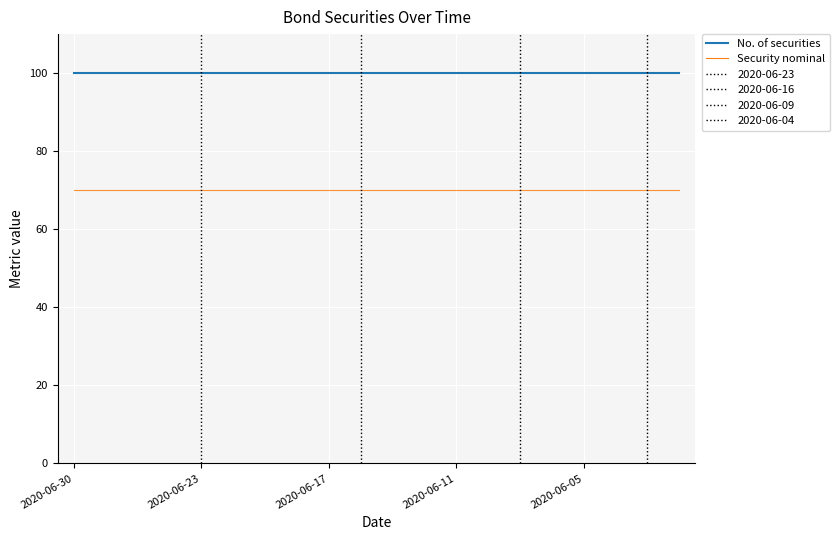

What is the lowest value of the Security nominal series?

70